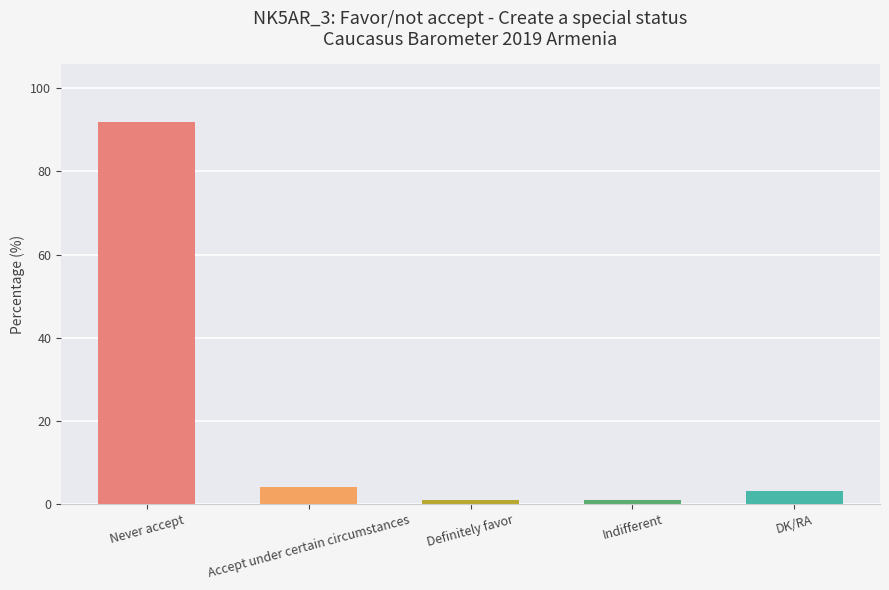

What is the value of the 3rd bar from the left?

1